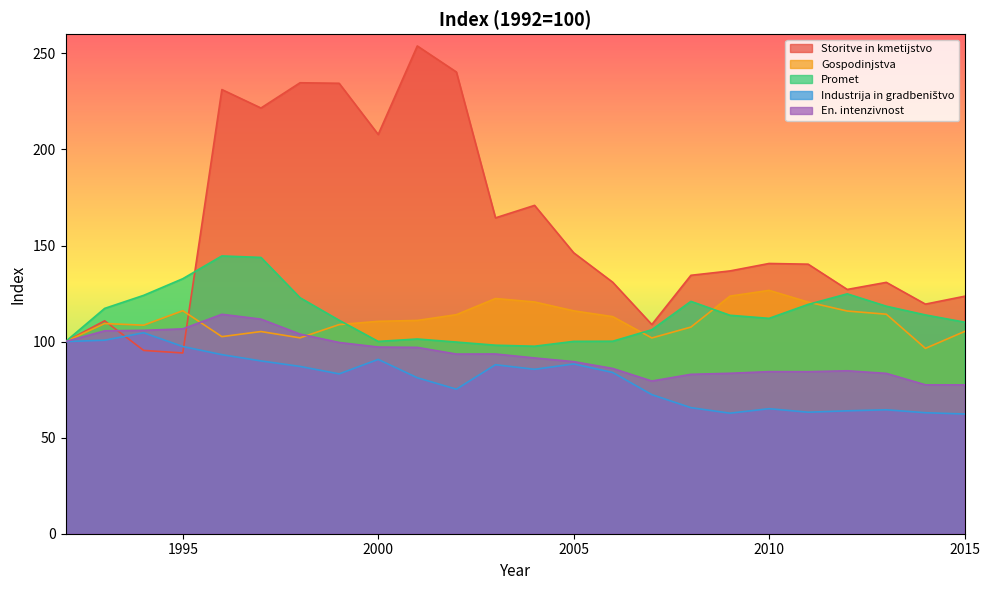

How many series are shown in this chart?

5